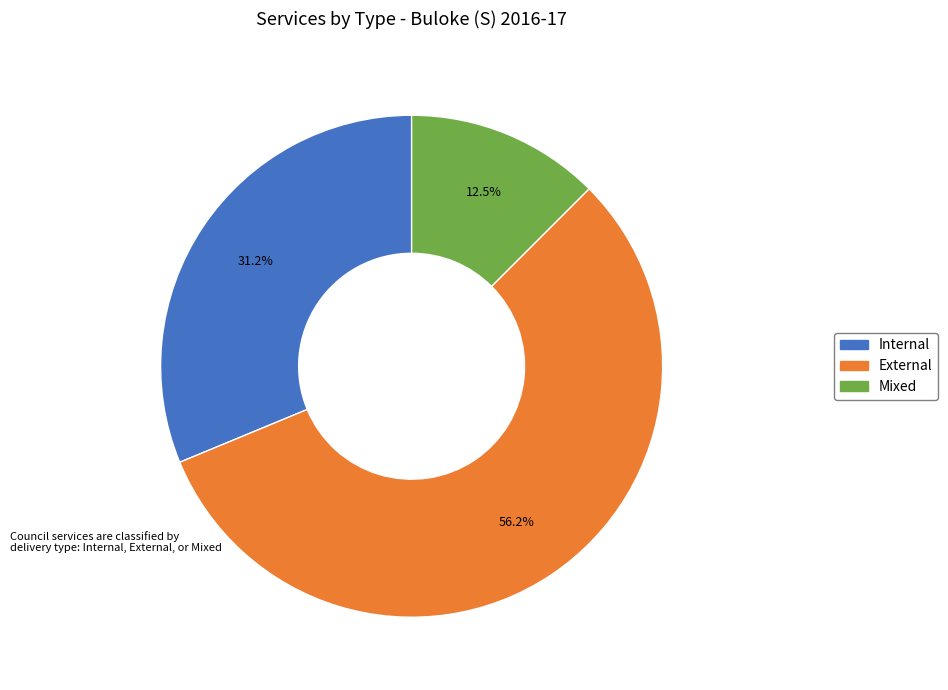

What percentage is NOT represented by Mixed?

87.5%